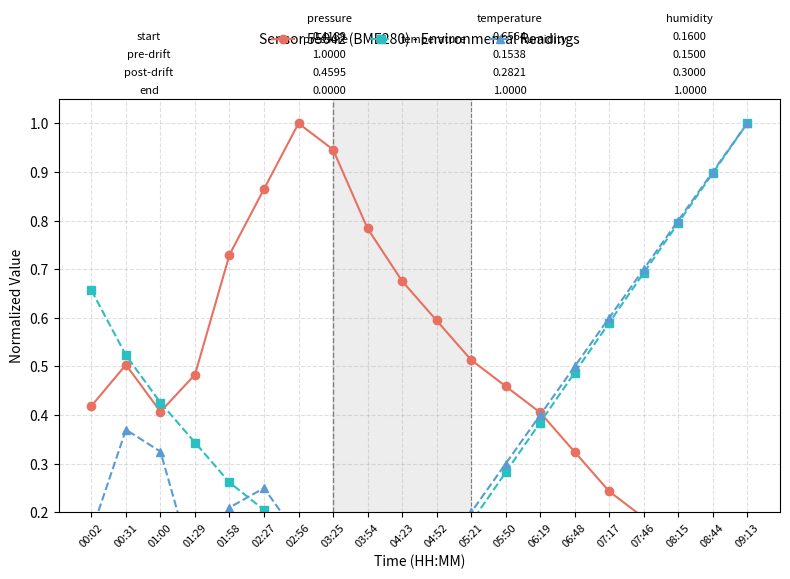

What is the difference between the second highest and minimum values in the humidity series?

0.9